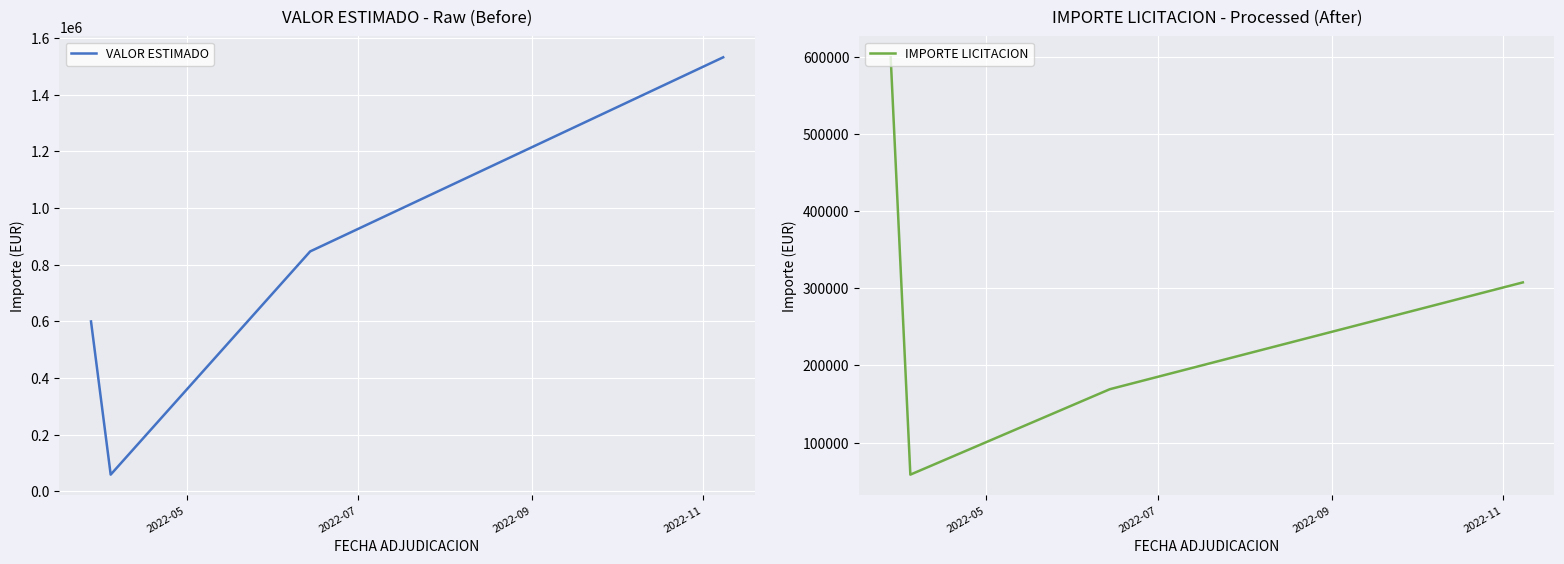

What is the minimum value for VALOR ESTIMADO?

58599.6